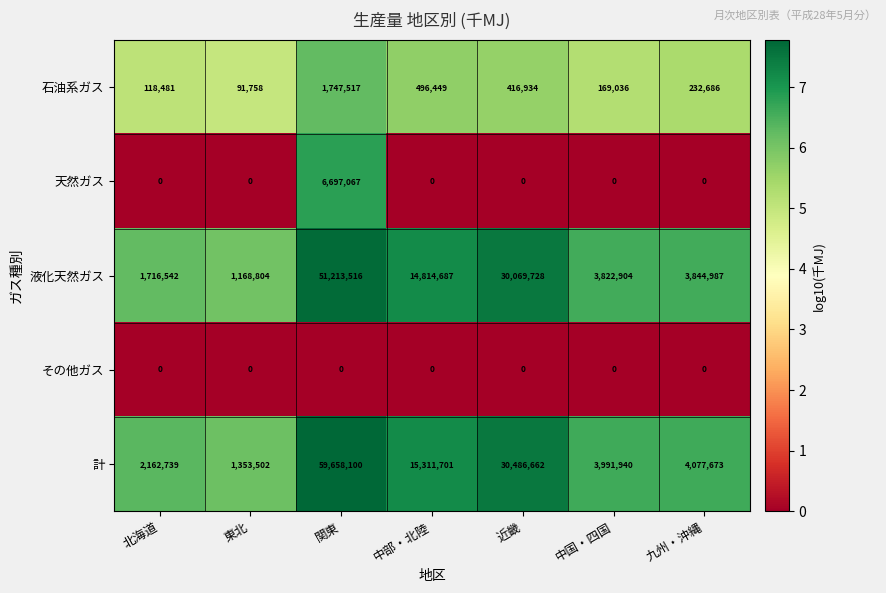

Which series has the largest total across all categories?

計